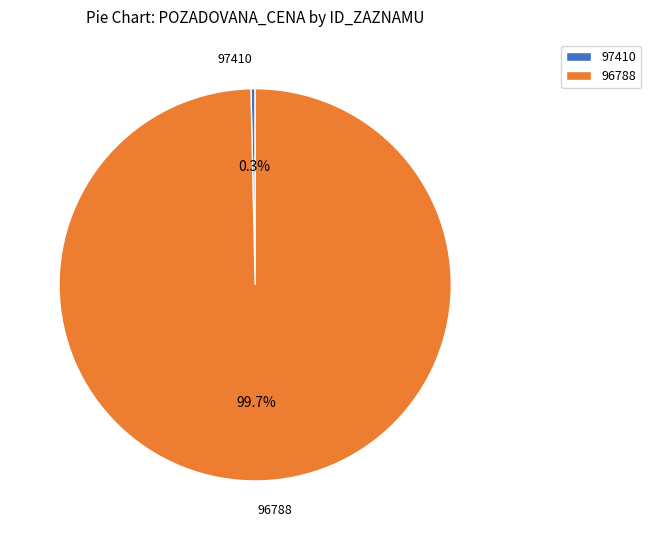

To the nearest percent, what is the difference between the 97410 and 96788 slice percentages?

99%